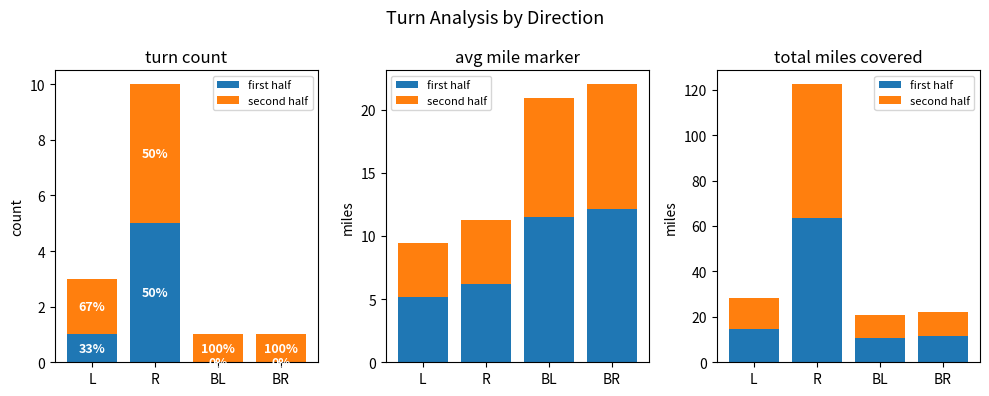

Count the number of data series in this chart.

2